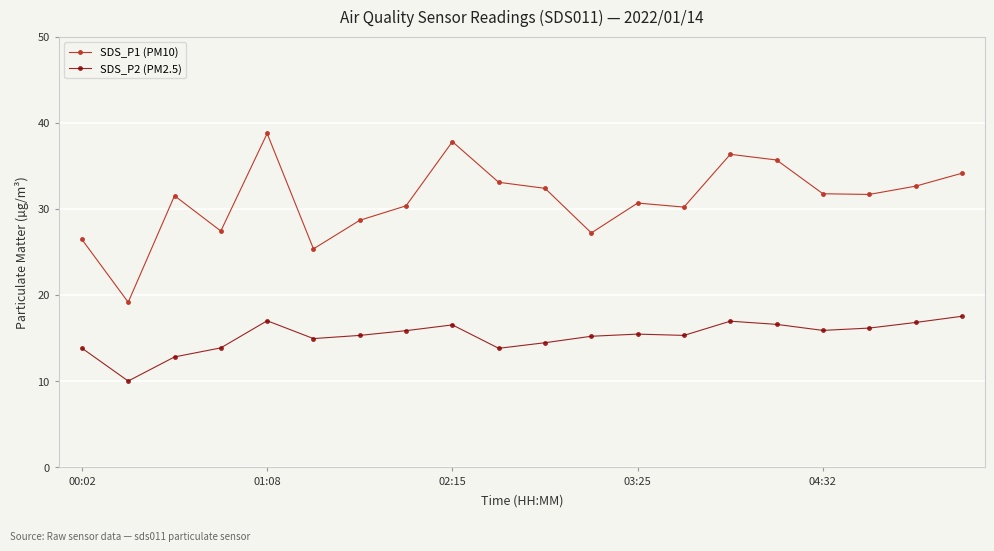

What is the value of the SDS_P2 (PM2.5) point at the 14th from the left?

15.3